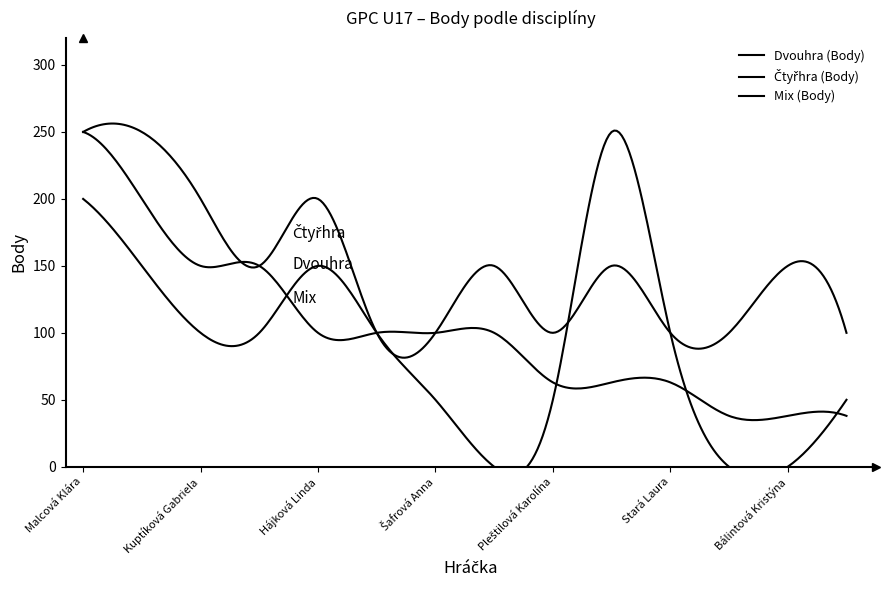

Is this an area chart (filled region under the line)?

No